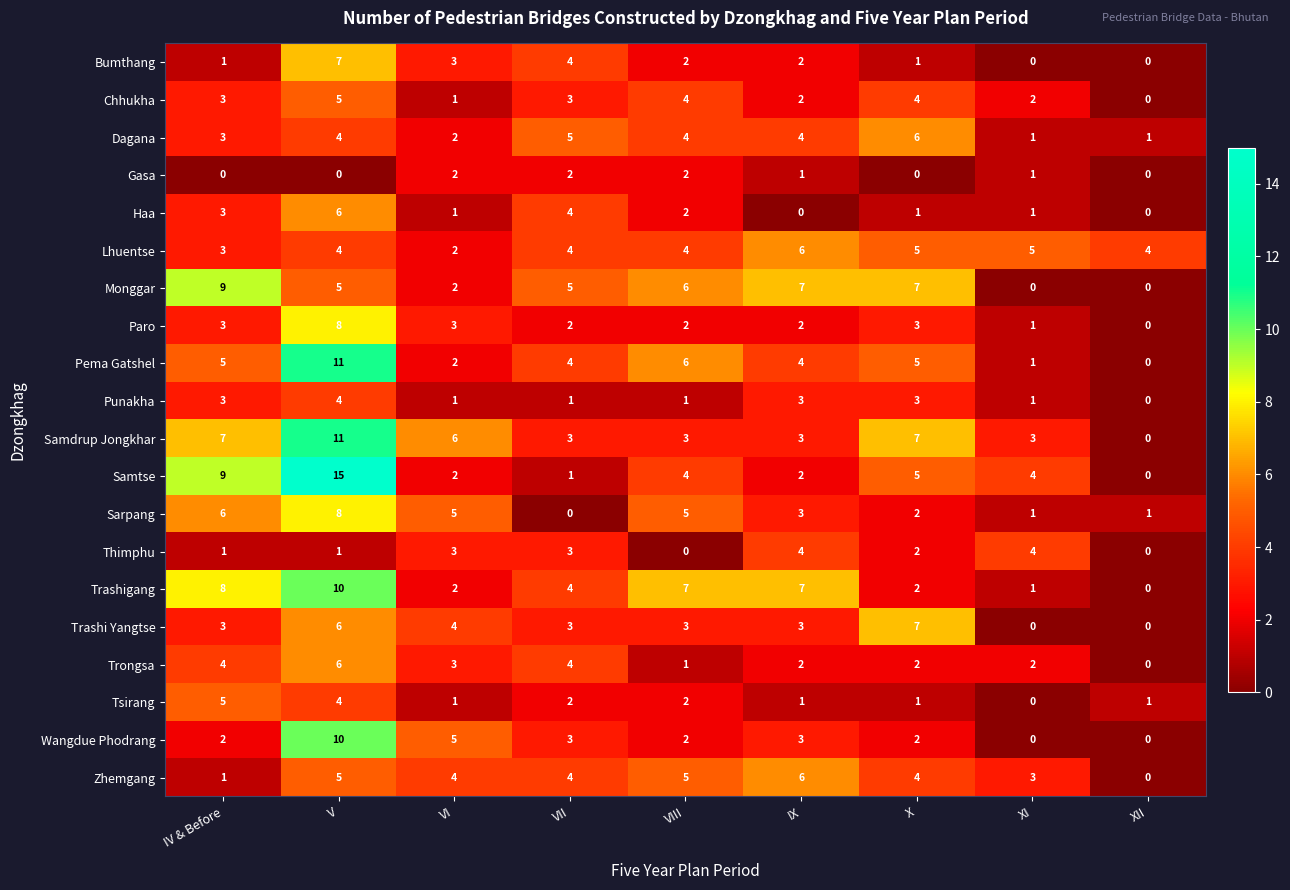

At how many categories does at least one series exceed 1?

9